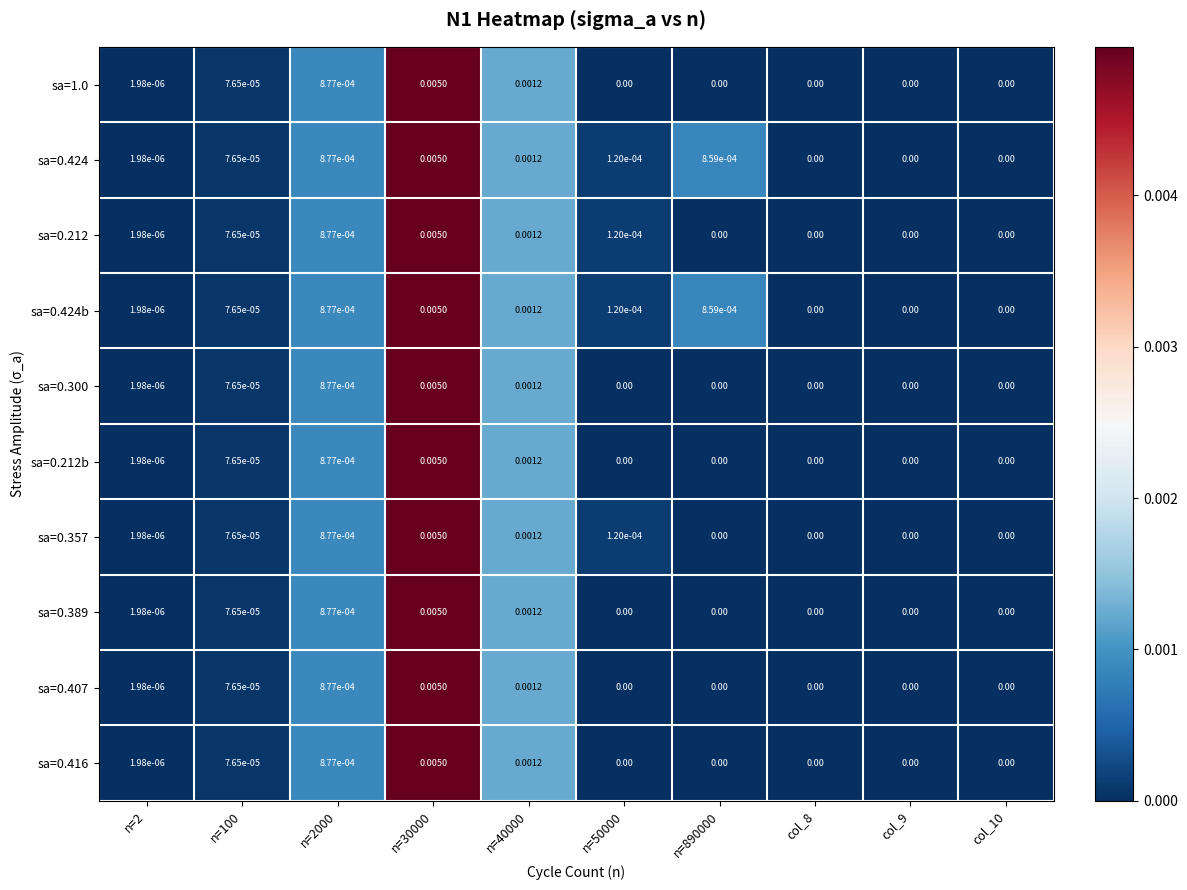

Is the value of sa=0.357 at n=30000 greater than the value of sa=0.424 at col_8?

Yes